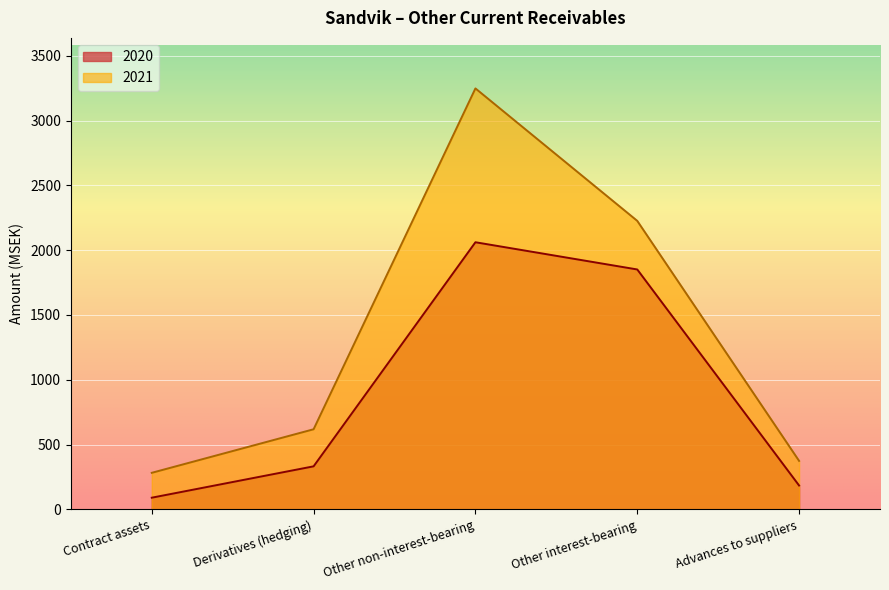

True or false: 2020 and 2021 cross at least once.

False